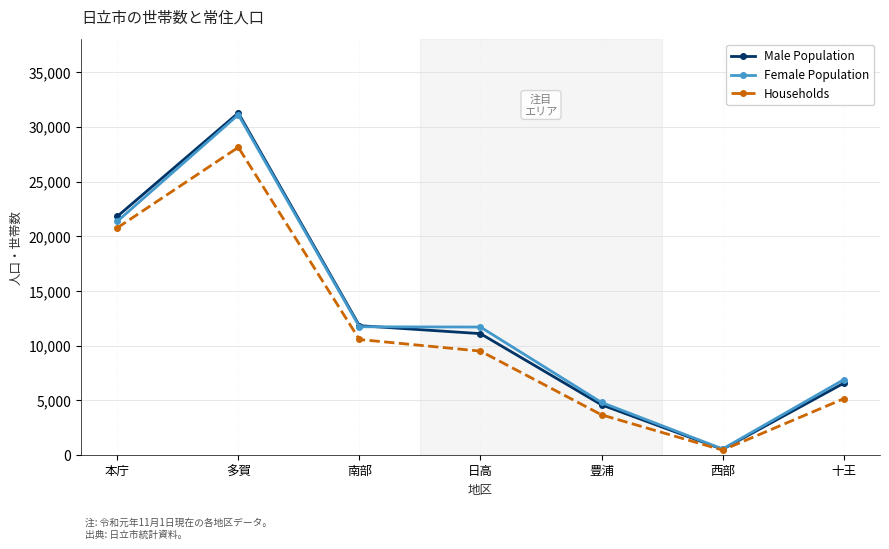

Where is Male Population nearest to the value 15902?

南部